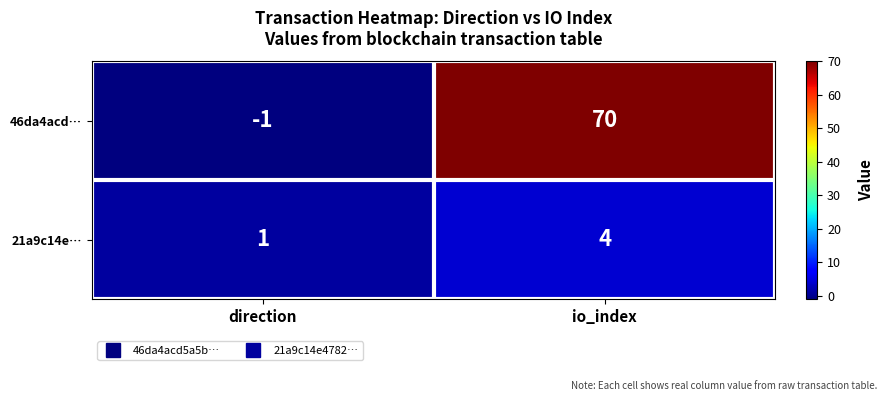

True or false: 46da4acd… has a value of -1 at direction.

True